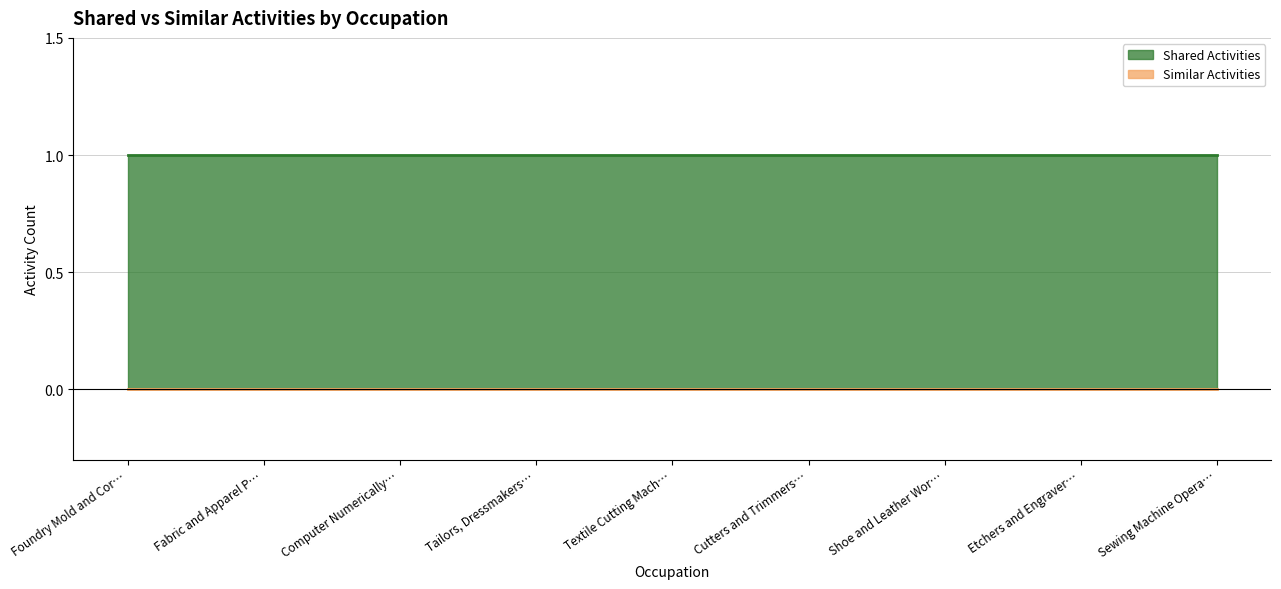

How many lines are shown in the chart?

2